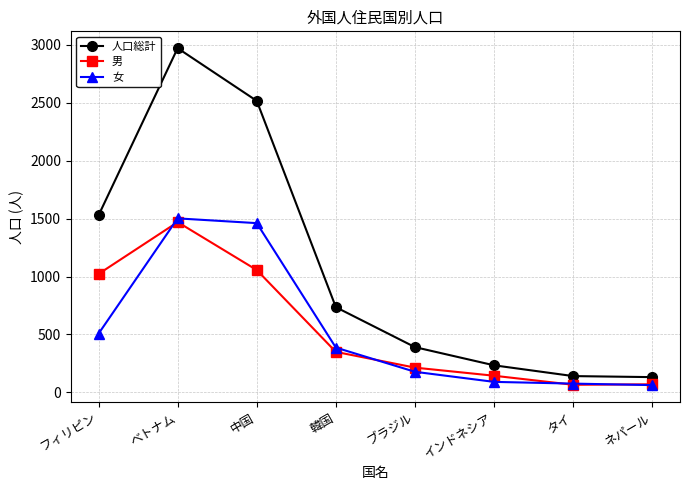

What is the label of the 5th point from the right?

韓国